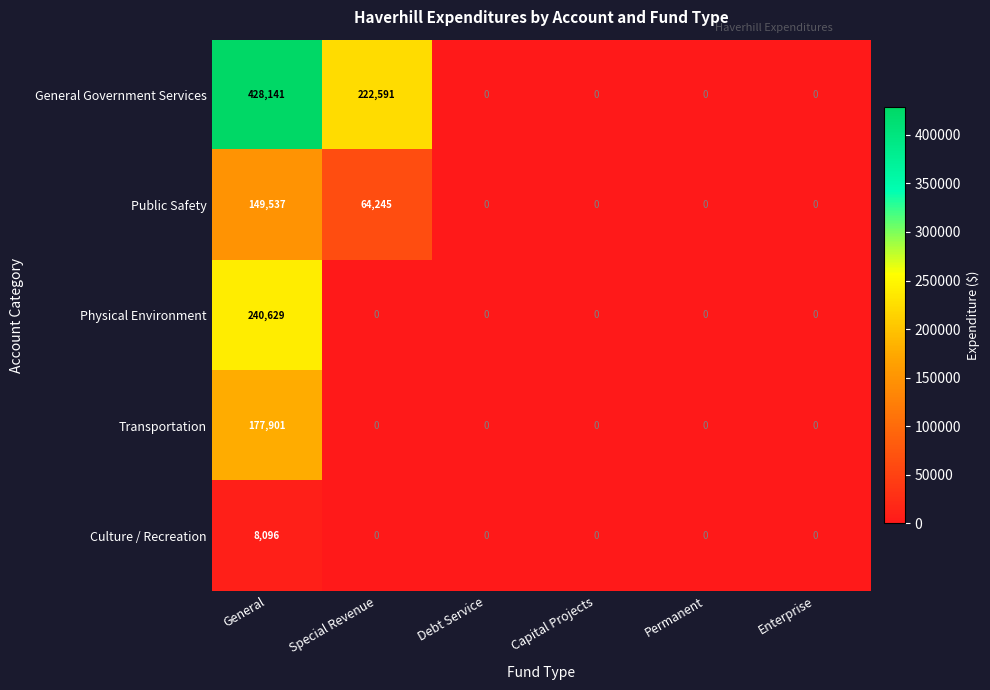

Reading left to right, list all the values displayed in this chart.

General Government Services: General=428141	Special Revenue=222591	Debt Service=0	Capital Projects=0	Permanent=0	Enterprise=0
Public Safety: General=149537	Special Revenue=64245	Debt Service=0	Capital Projects=0	Permanent=0	Enterprise=0
Physical Environment: General=240629	Special Revenue=0	Debt Service=0	Capital Projects=0	Permanent=0	Enterprise=0
Transportation: General=177901	Special Revenue=0	Debt Service=0	Capital Projects=0	Permanent=0	Enterprise=0
Culture / Recreation: General=8096	Special Revenue=0	Debt Service=0	Capital Projects=0	Permanent=0	Enterprise=0